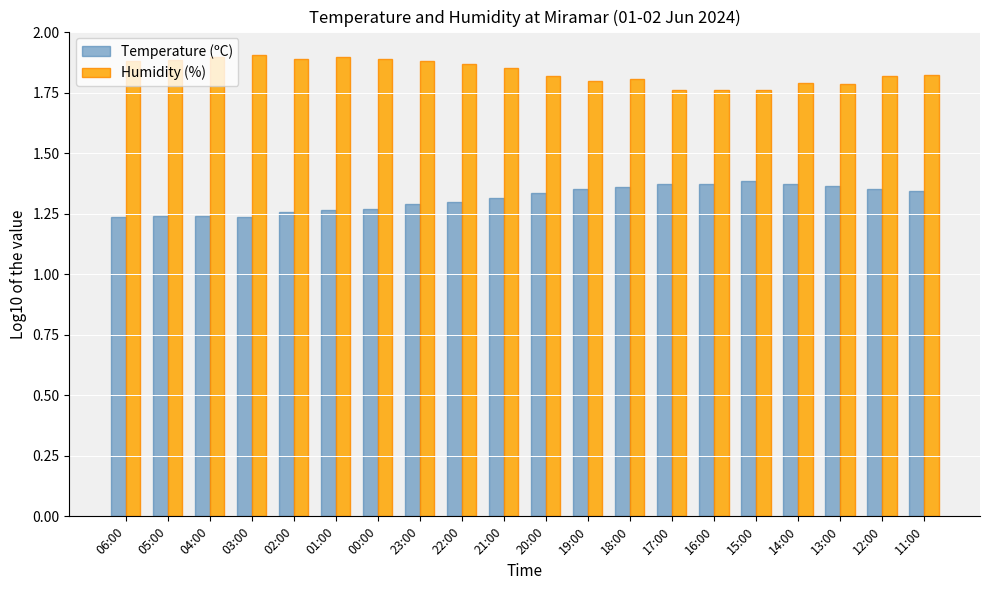

Count the Temperature (ºC) values in the range 1 to 2.

20